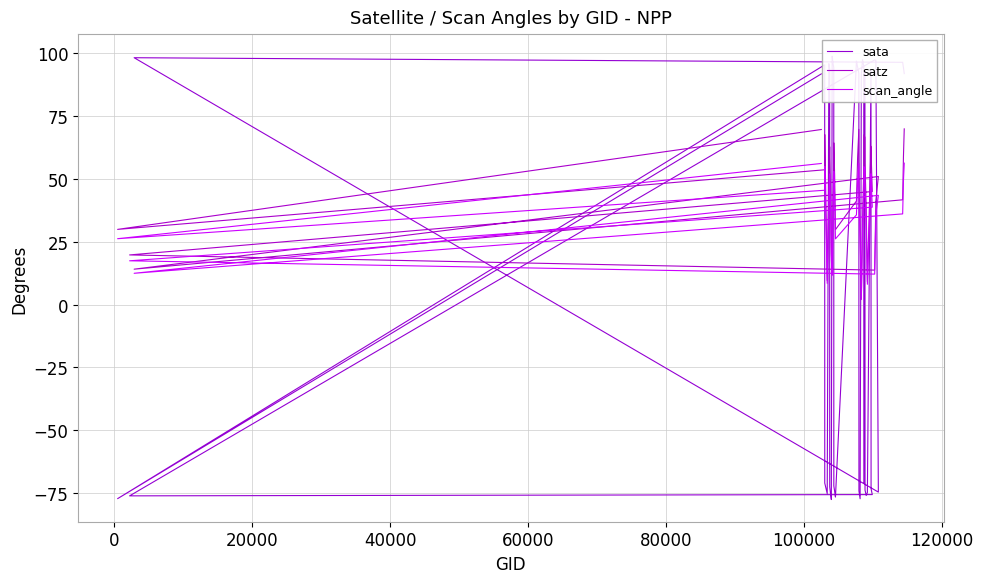

Which series has the largest range (max minus min)?

sata